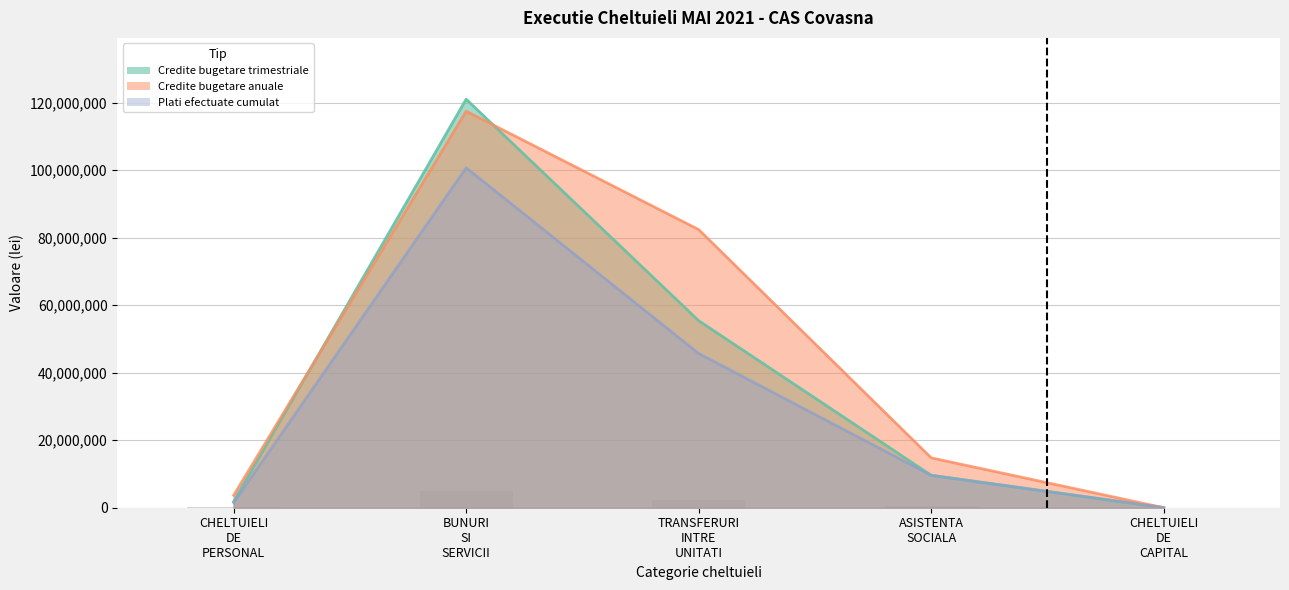

Which label corresponds to the smallest value in the chart?

CHELTUIELI DE CAPITAL